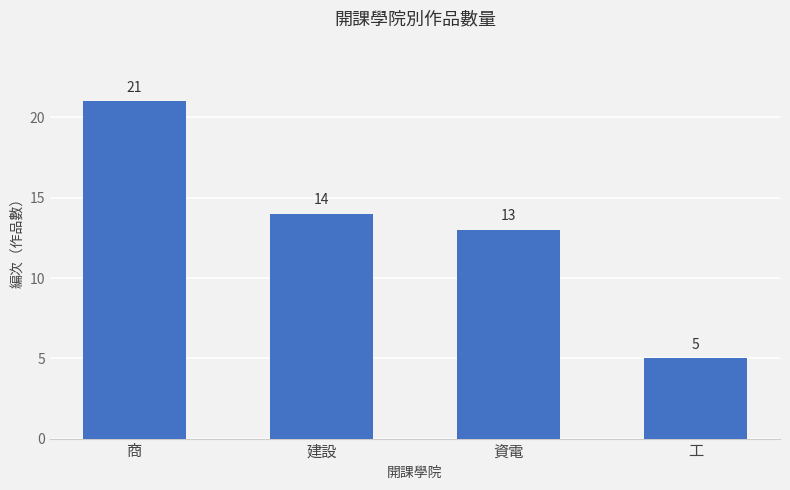

What position from the right is 建設?

3